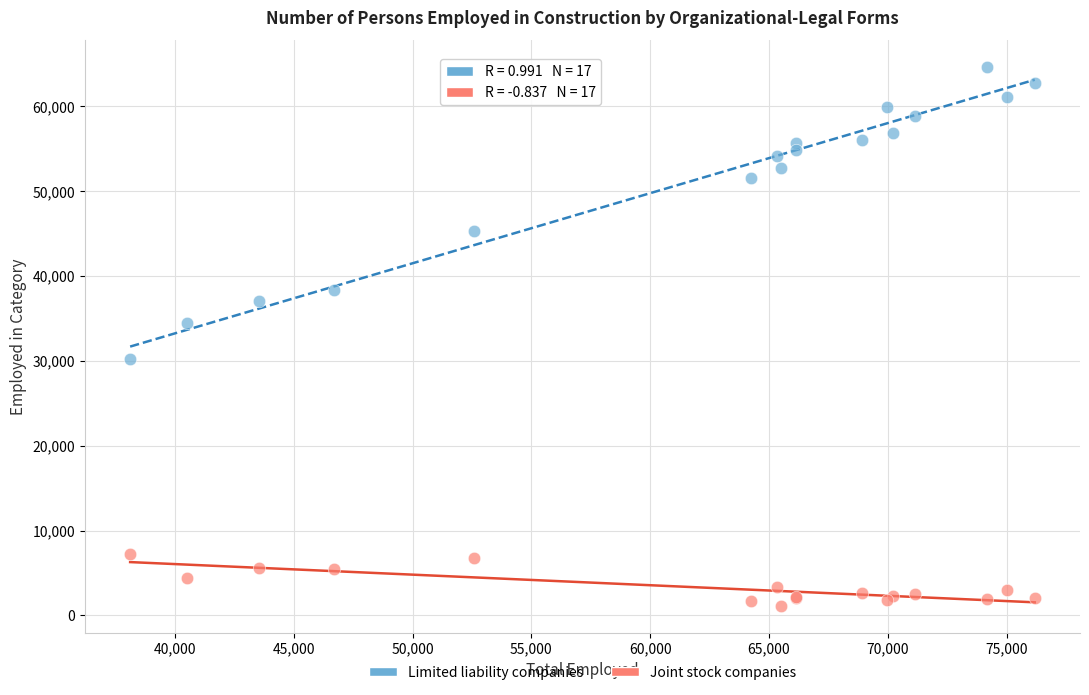

Which series contains the highest Y value?

Limited liability companies